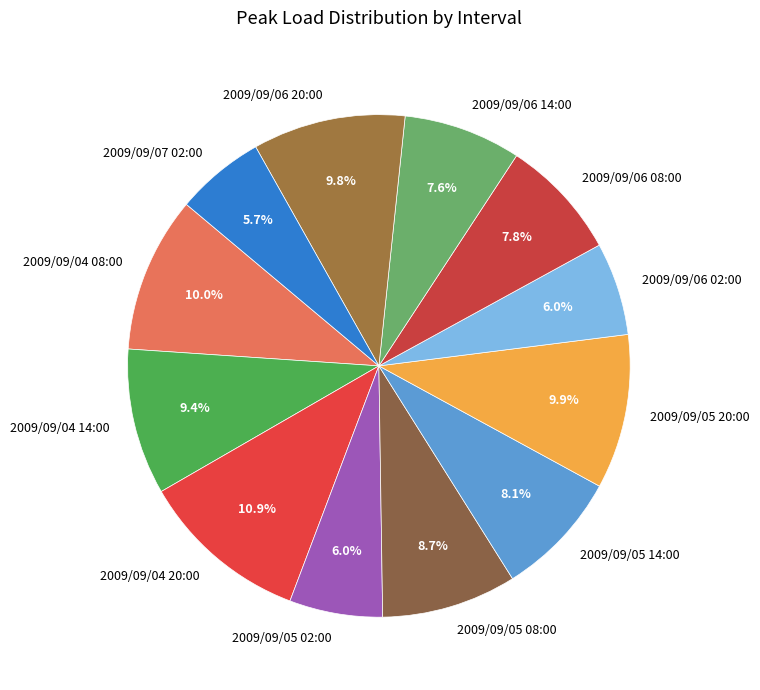

What is the largest slice in the pie chart?

2009/09/04 20:00